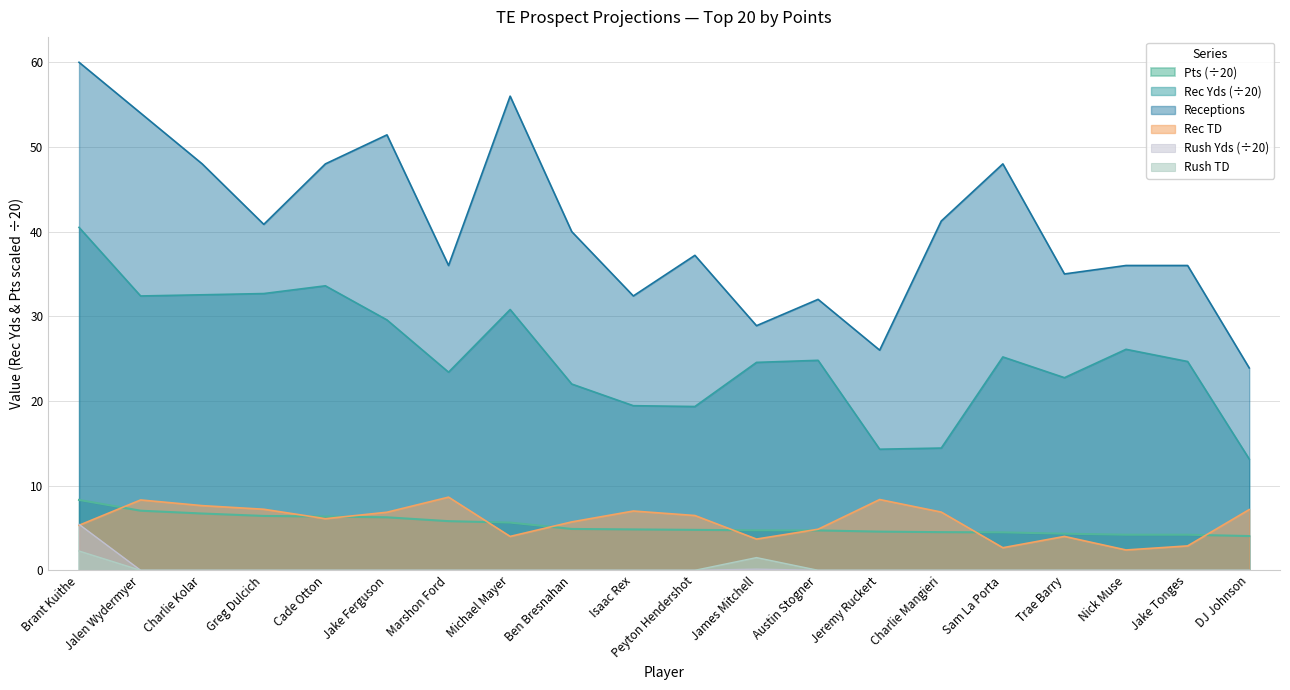

Where is the first local minimum for Rec Yds?

Jalen Wydermyer